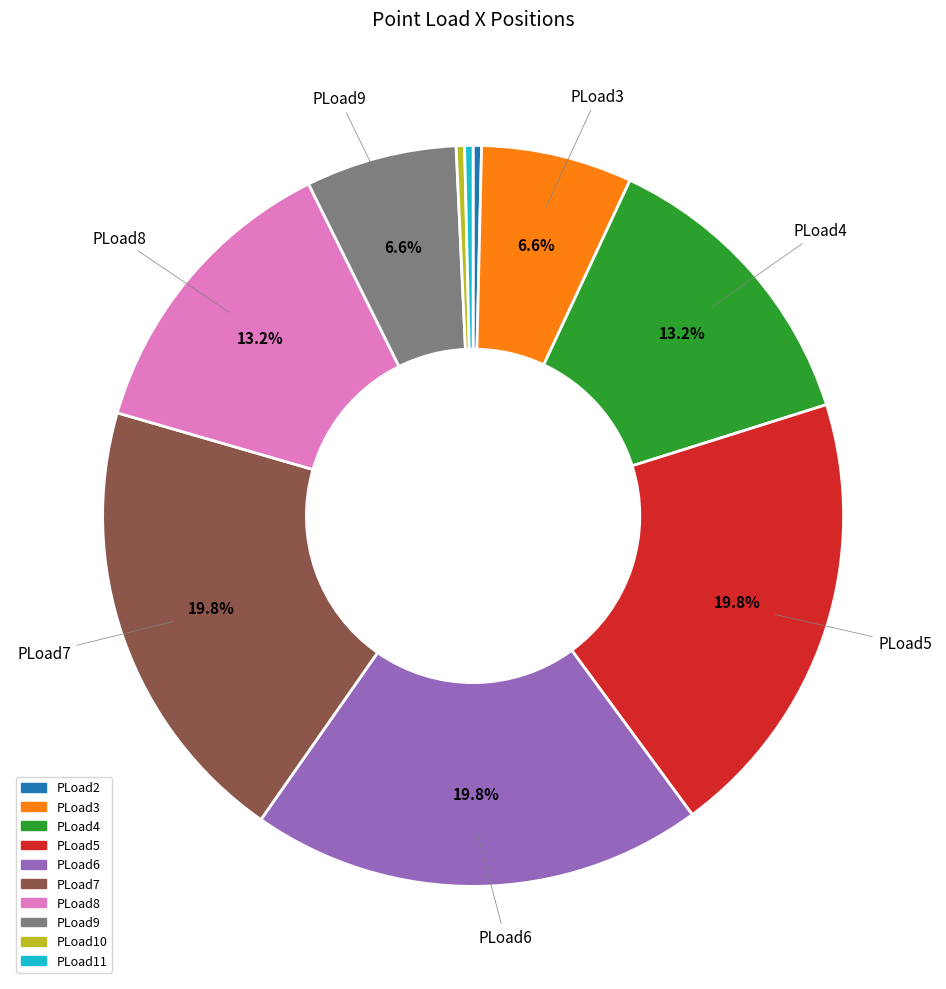

Is the sum of PLoad5 and PLoad3 greater than half?

No